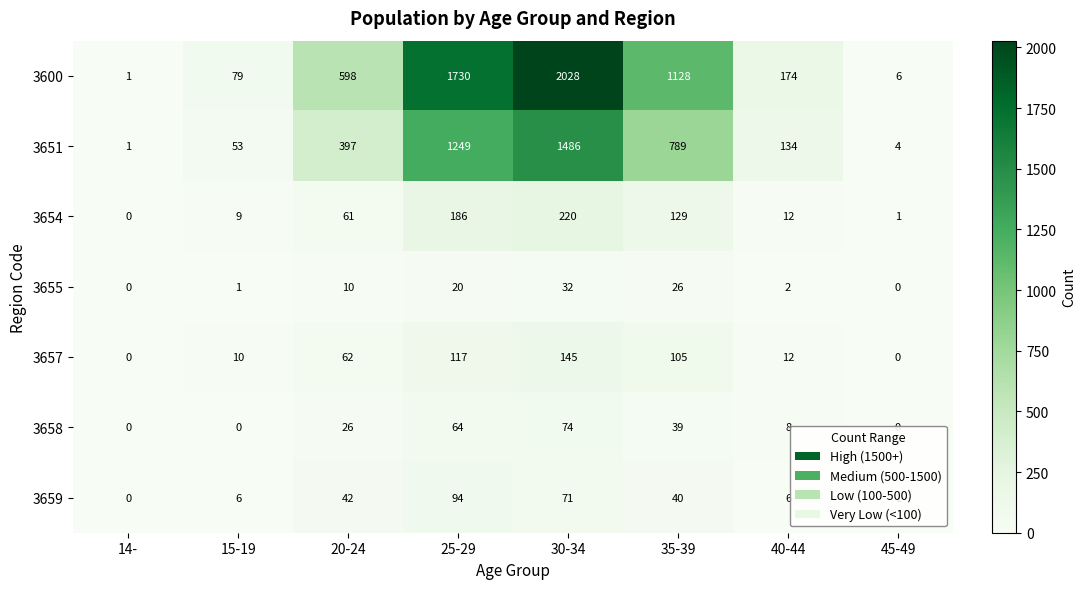

Which label corresponds to the largest value in the chart?

30-34